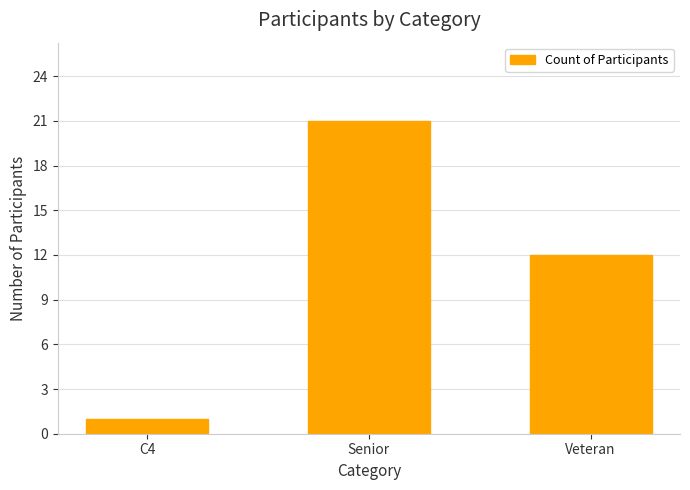

What is the ratio of the value at Veteran to the value at Senior?

0.6